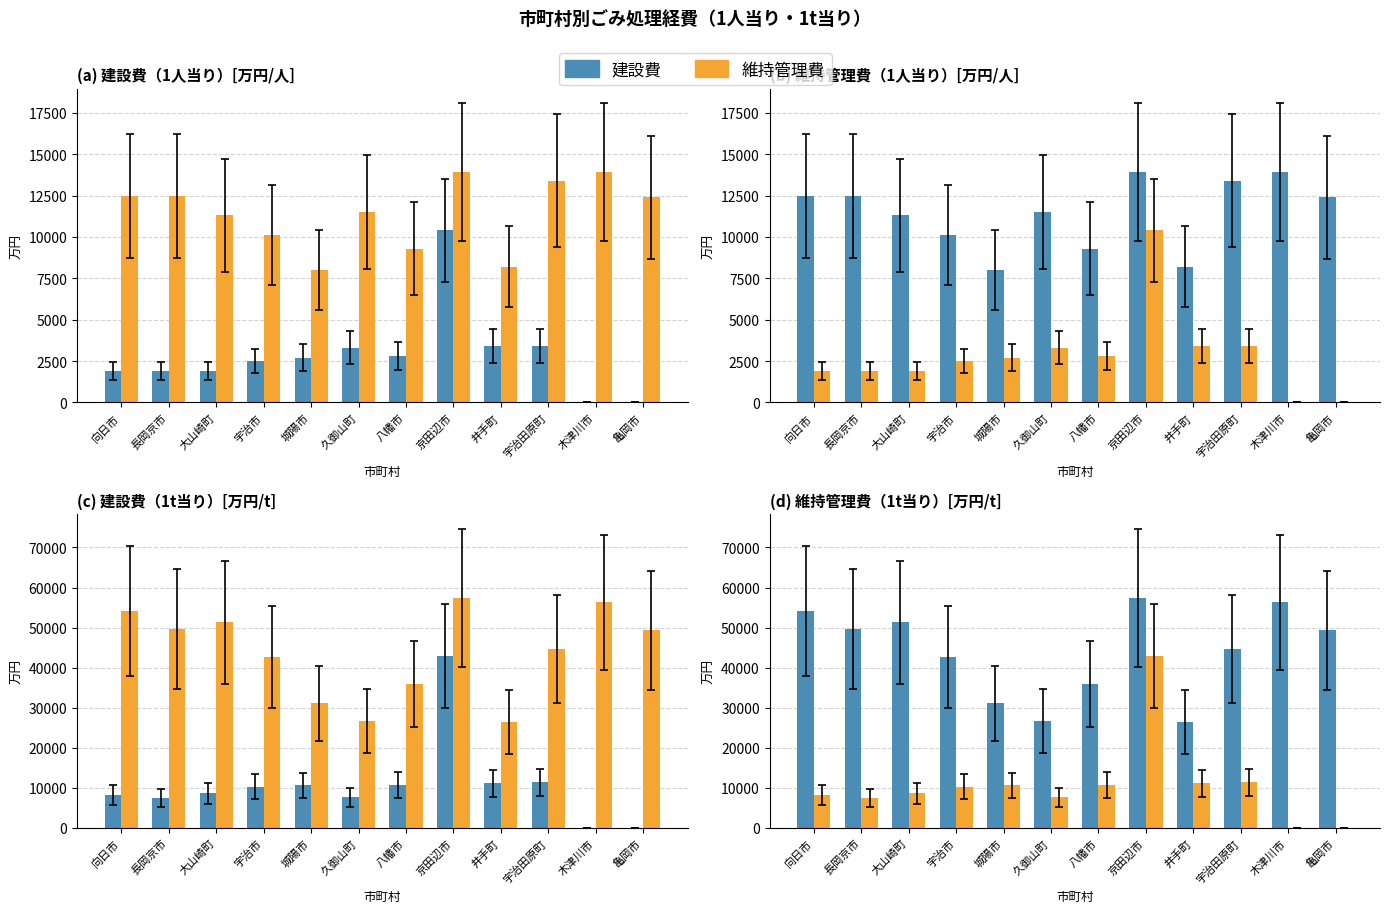

True or false: 建設費 has a value of 51300 at 大山崎町.

True